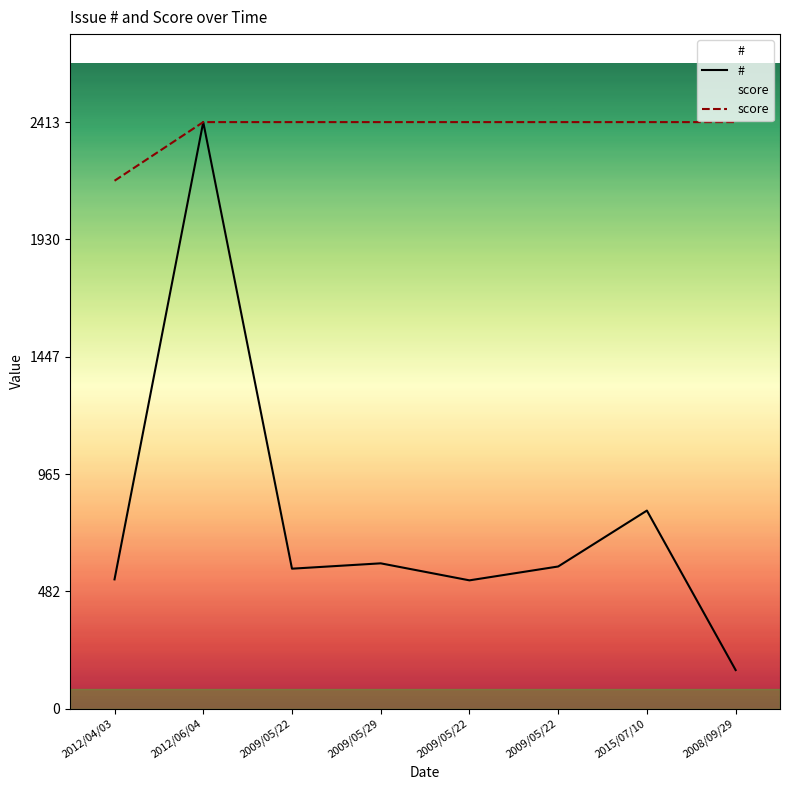

Reading left to right, extract all data points from this chart.

#: 2012/04/03=532.0	2012/06/04=2413.0	2009/05/22=576.0	2009/05/29=598.0	2009/05/22=528.0	2009/05/22=585.0	2015/07/10=815.0	2008/09/29=159.0
score: 2012/04/03=2171.7	2012/06/04=2413.0	2009/05/22=2413.0	2009/05/29=2413.0	2009/05/22=2413.0	2009/05/22=2413.0	2015/07/10=2413.0	2008/09/29=2413.0